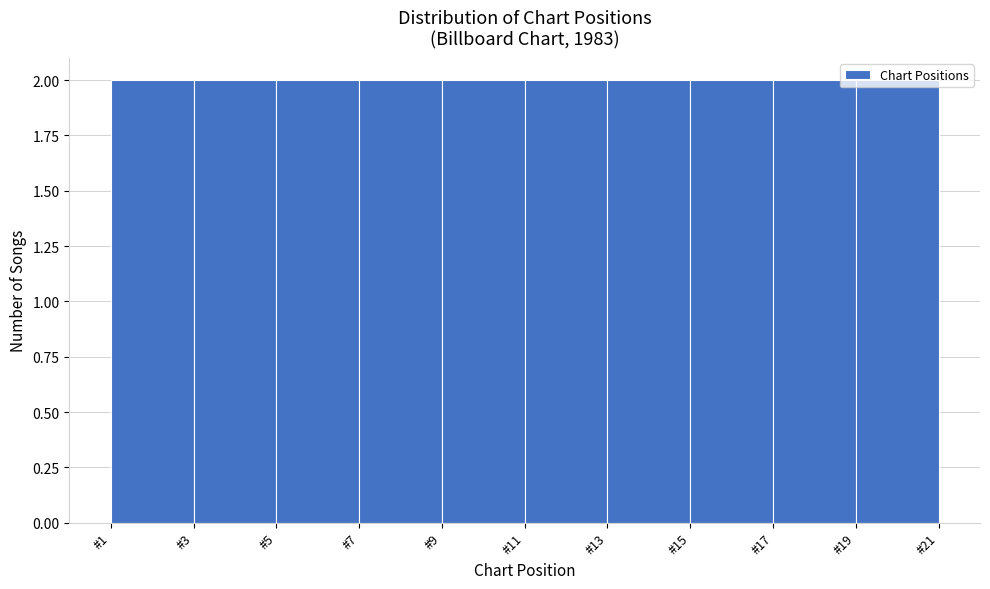

What is the height of the bar covering 5 to 7 on the x-axis? The values are not printed on the chart, so give them approximately, as read against the axis.

2